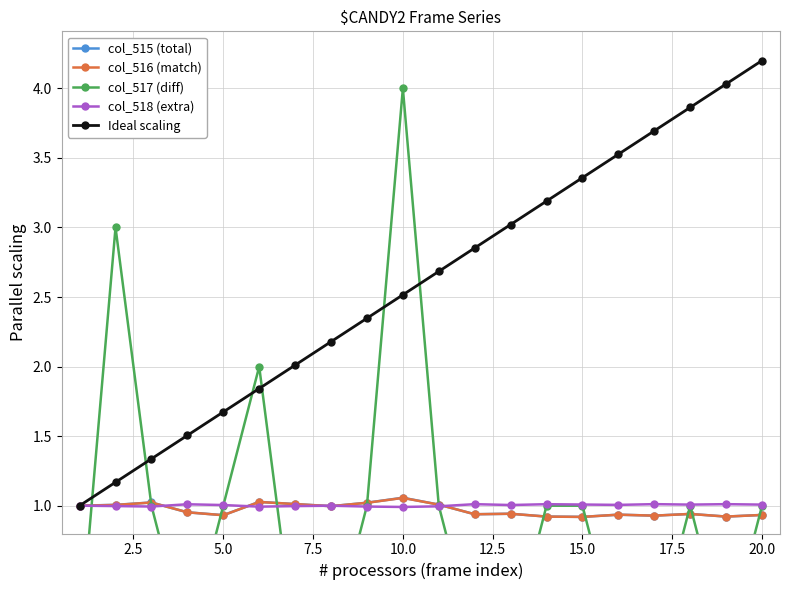

True or false: Ideal scaling has more than 0 points higher than both neighbors.

False